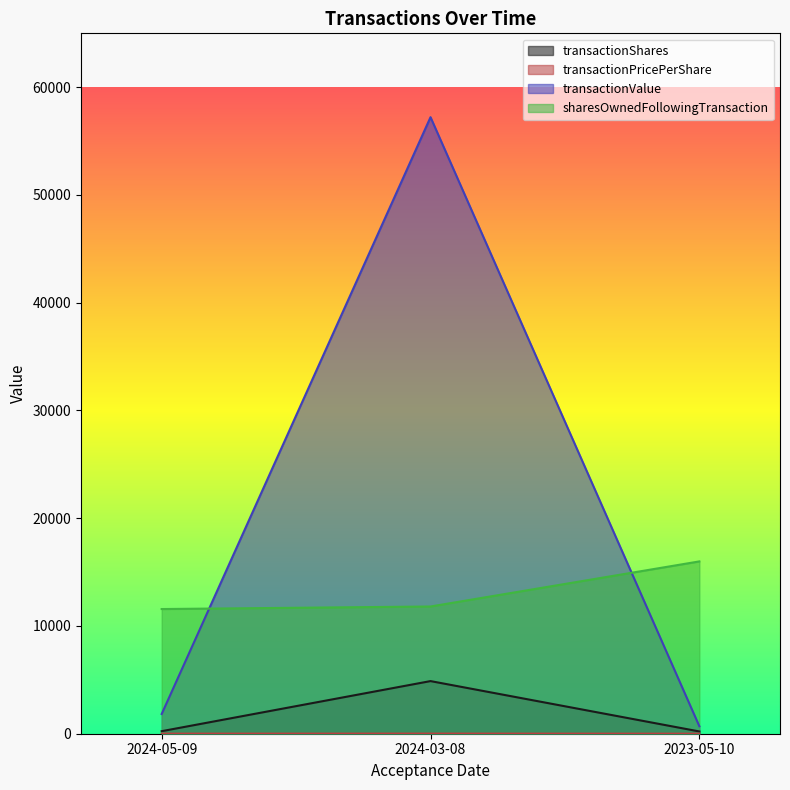

What is the difference between the maximum and minimum values in the transactionValue series?

56524.0